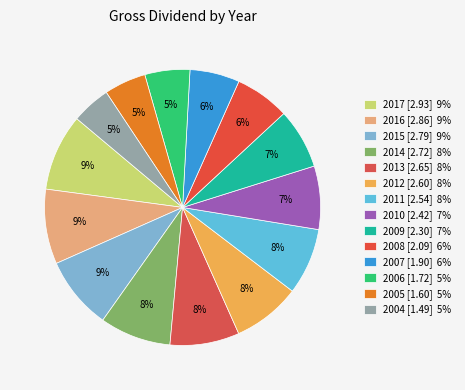

How many slices are in this pie chart?

14